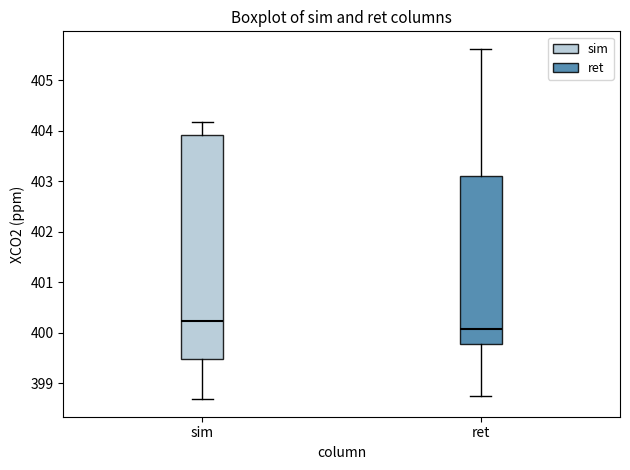

Reading left to right, transcribe this box plot: for each box, give where its median line is, the range the box spans, and where its two whiskers end, as read against the y-axis. The values are not printed on the chart, so give them approximately, as read against the axis.

sim: median 400.2, box 399.5 to 403.9, whiskers 398.7 to 404.2
ret: median 400.1, box 399.8 to 403.1, whiskers 398.8 to 405.6